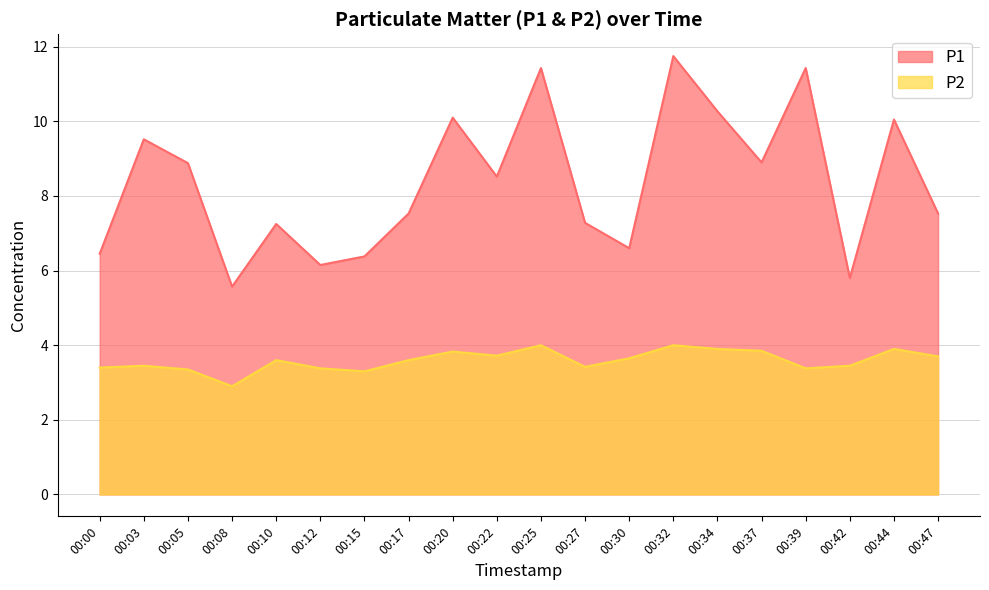

Count the number of data series in this chart.

2